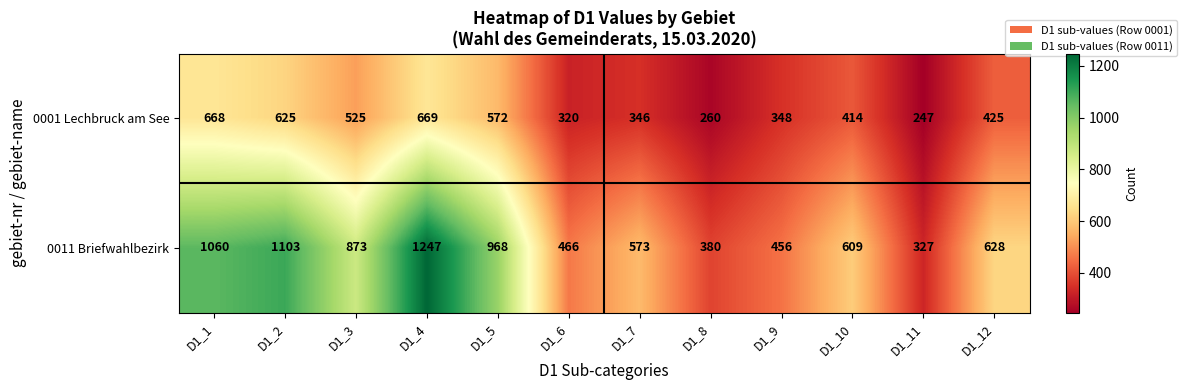

What is the total value across all series at D1_5?

1540